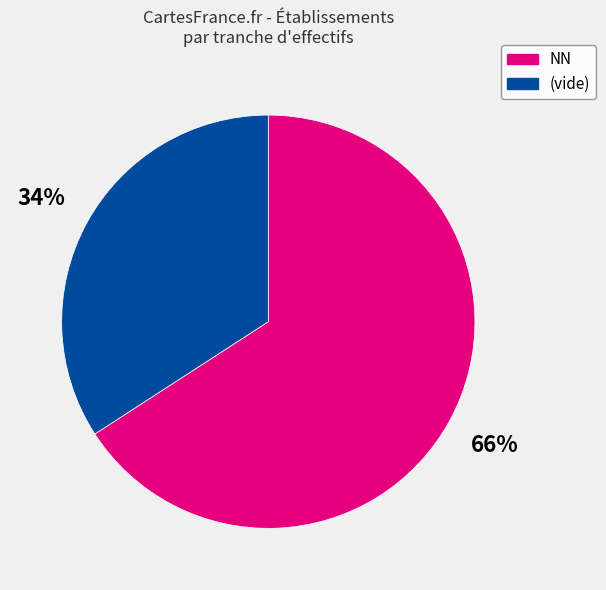

Between (vide) and NN, which is larger?

NN